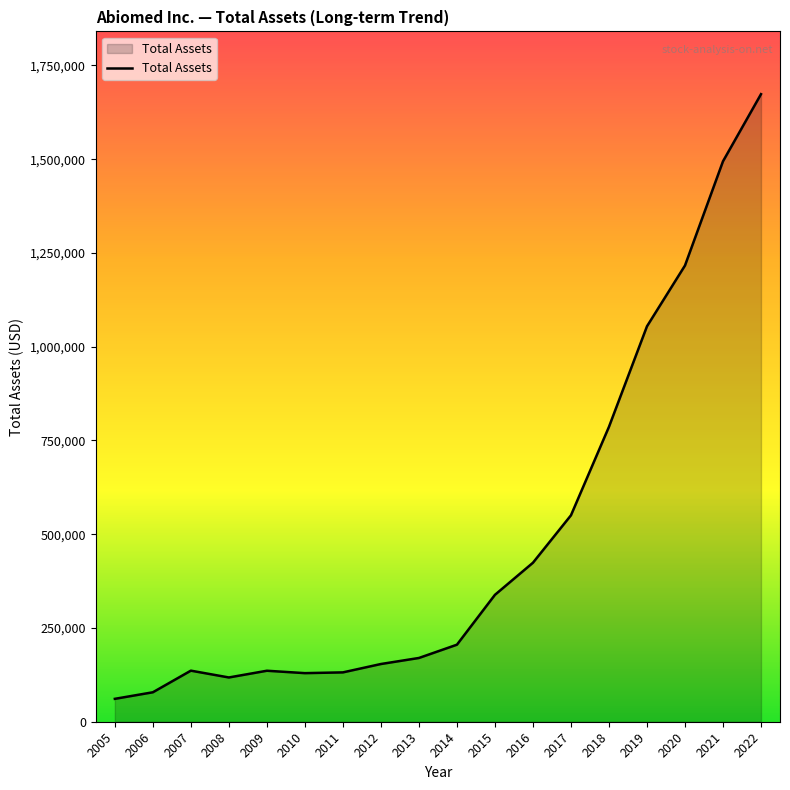

What is the change in value from 2007 to 2014?

+69224